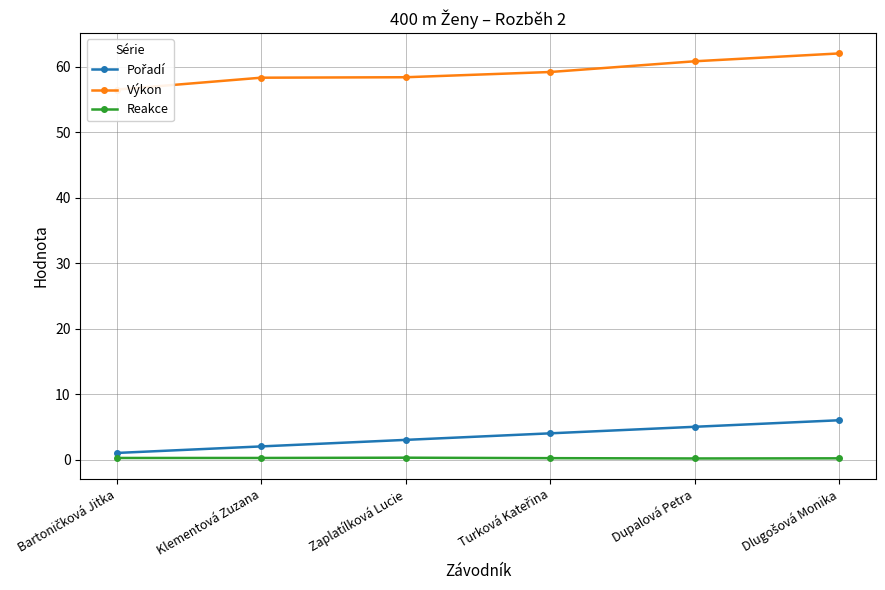

Reading right to left, transcribe all the data shown in this chart.

Pořadí: 6.0	5.0	4.0	3.0	2.0	1.0
Výkon: 62.0	60.9	59.2	58.4	58.3	56.5
Reakce: 0.2	0.2	0.2	0.3	0.2	0.2